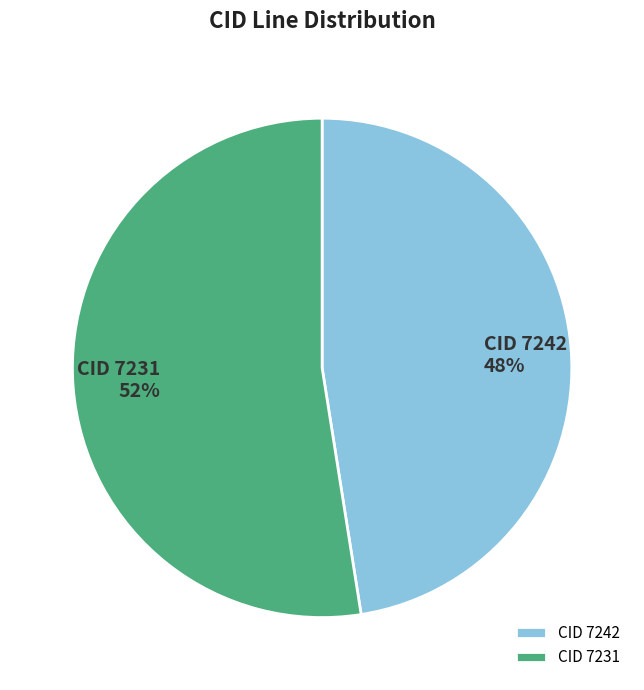

What is the largest slice in the pie chart?

CID 7231